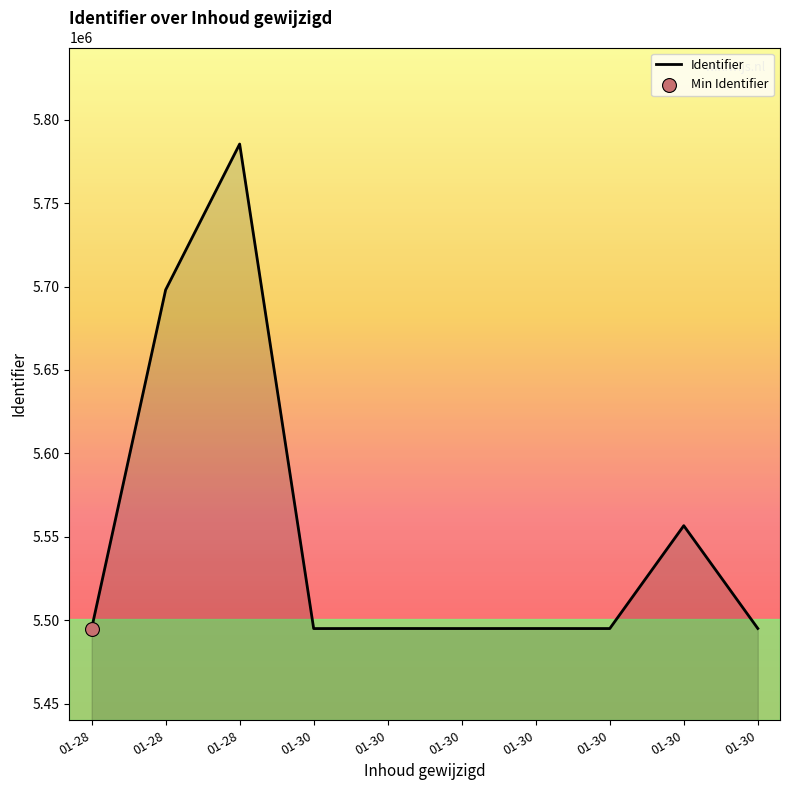

What is the change in value from 01-28 to 01-28?

+290362